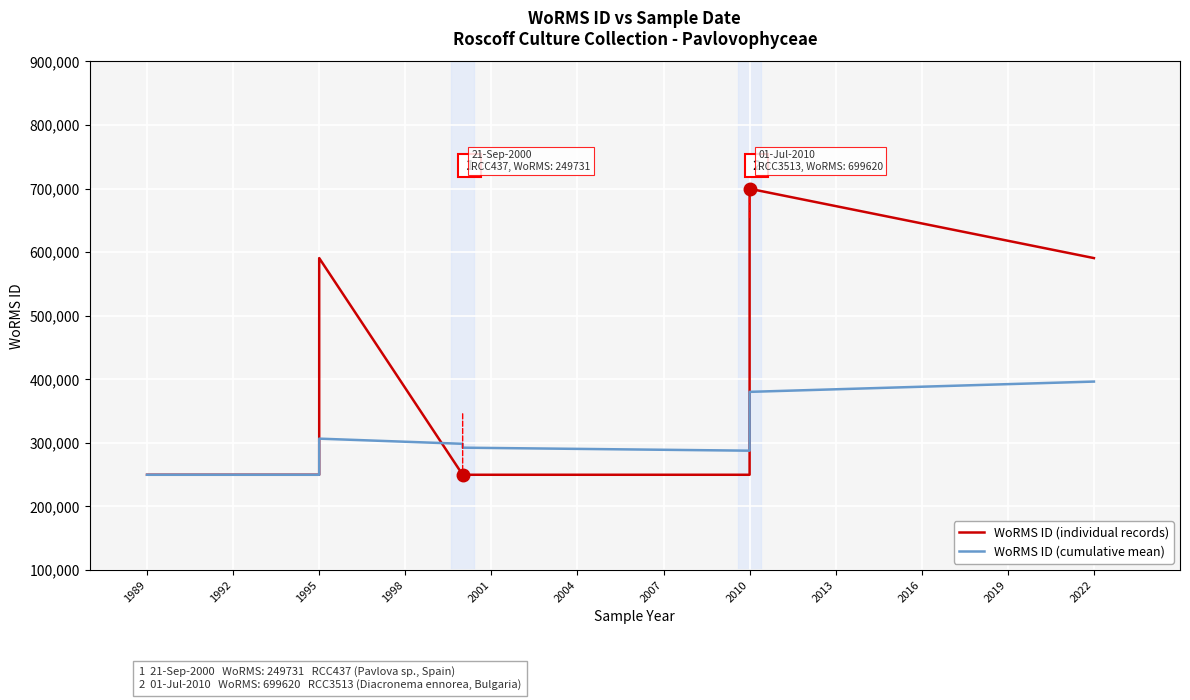

What is the maximum value shown in the chart?

699620.0